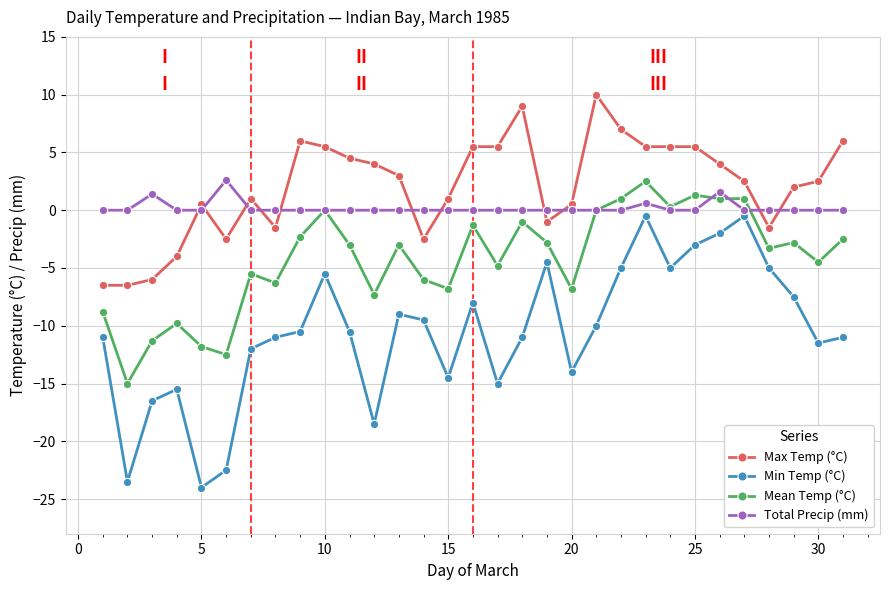

What is the minimum value for Min Temp (°C)?

-24.0